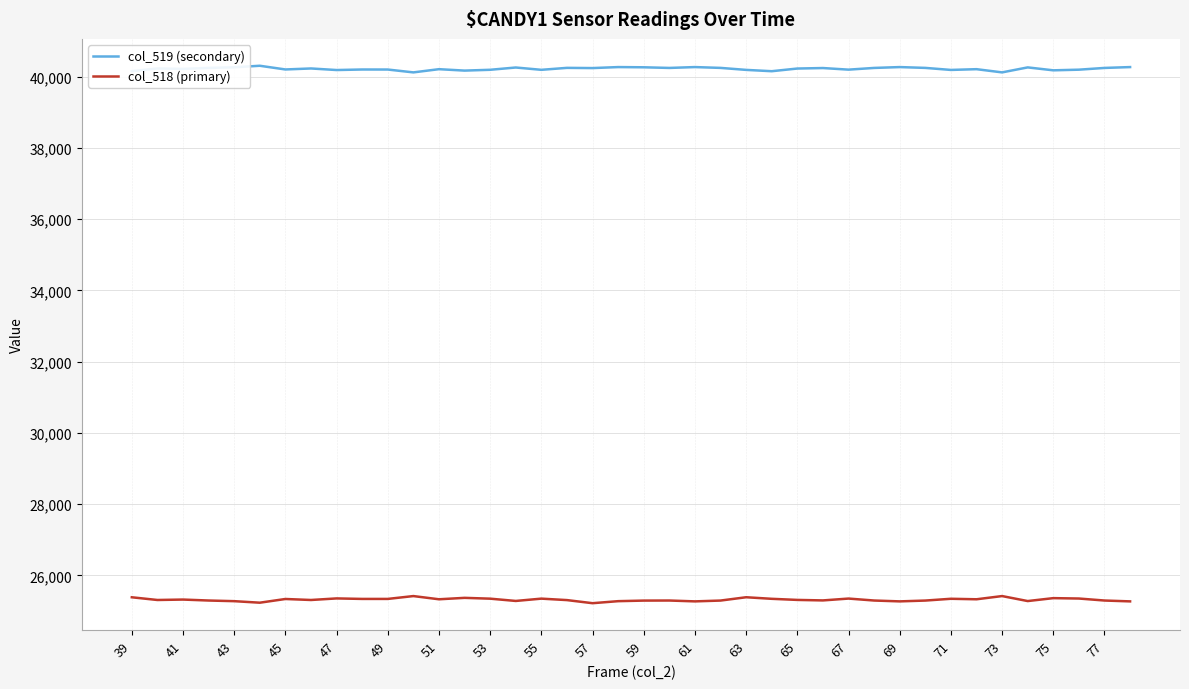

Rank the series by their maximum value, from highest to lowest.

col_519 (secondary), col_518 (primary)